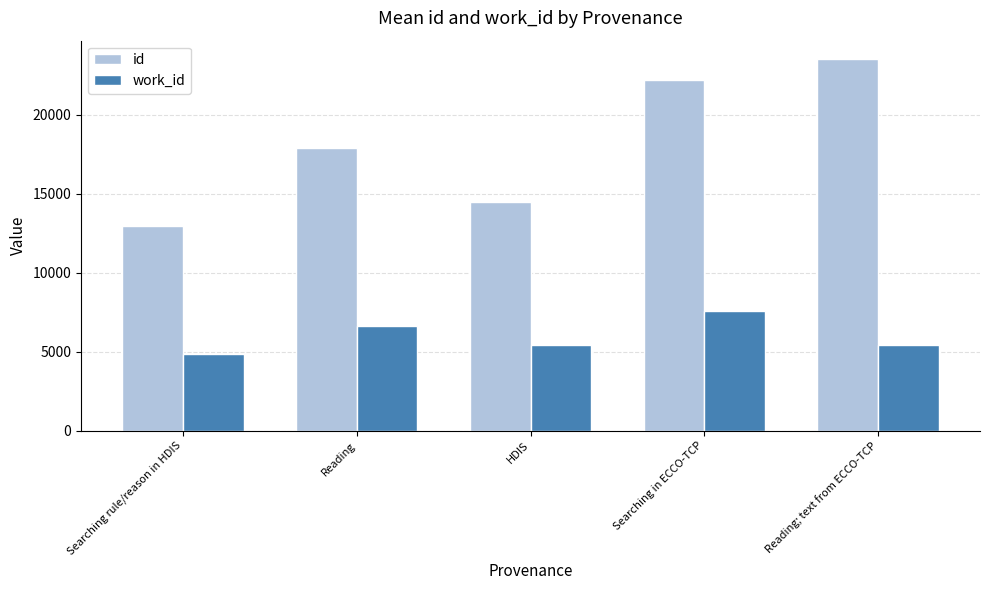

Which series has the largest total across all categories?

id